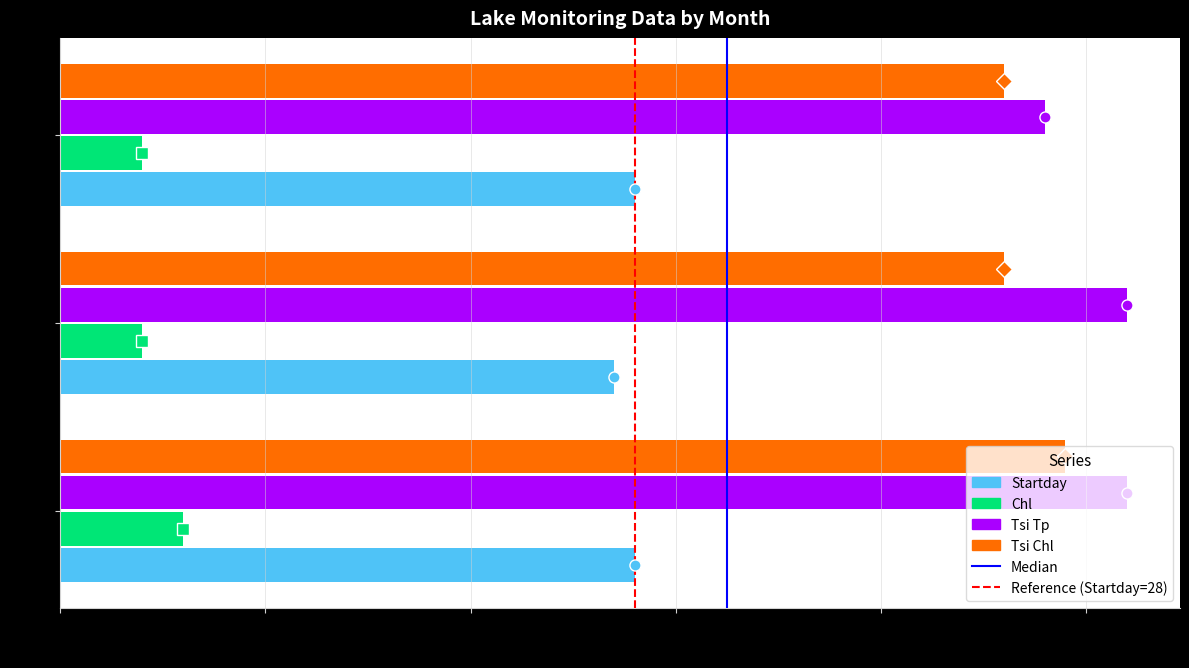

At which category is the sum across all series the highest?

06